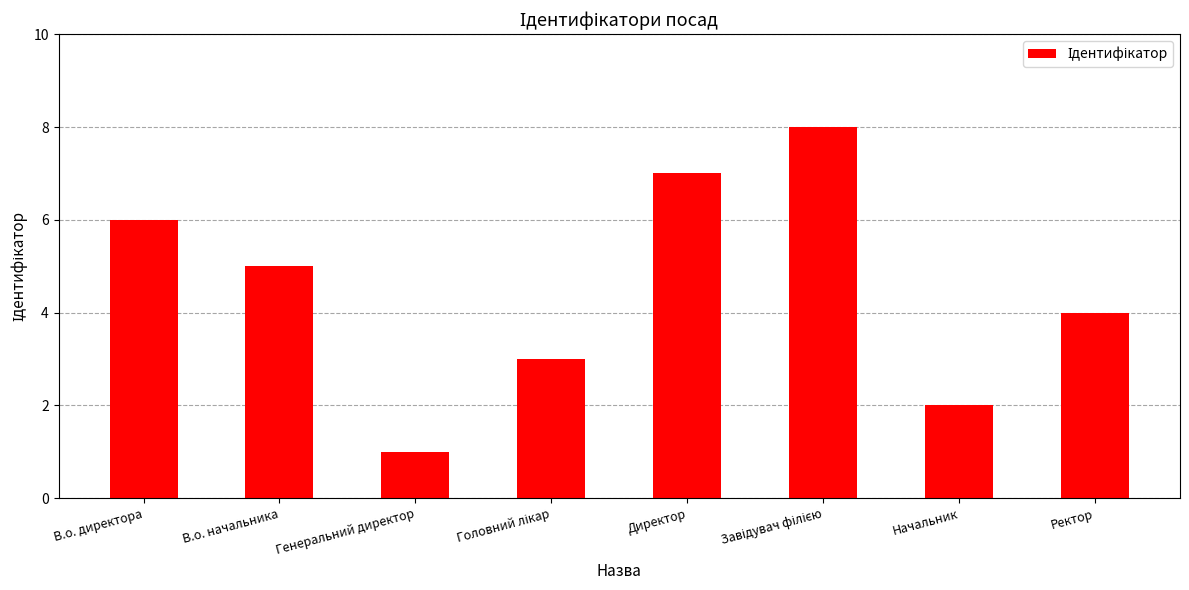

What is the difference between the maximum and second lowest values?

6